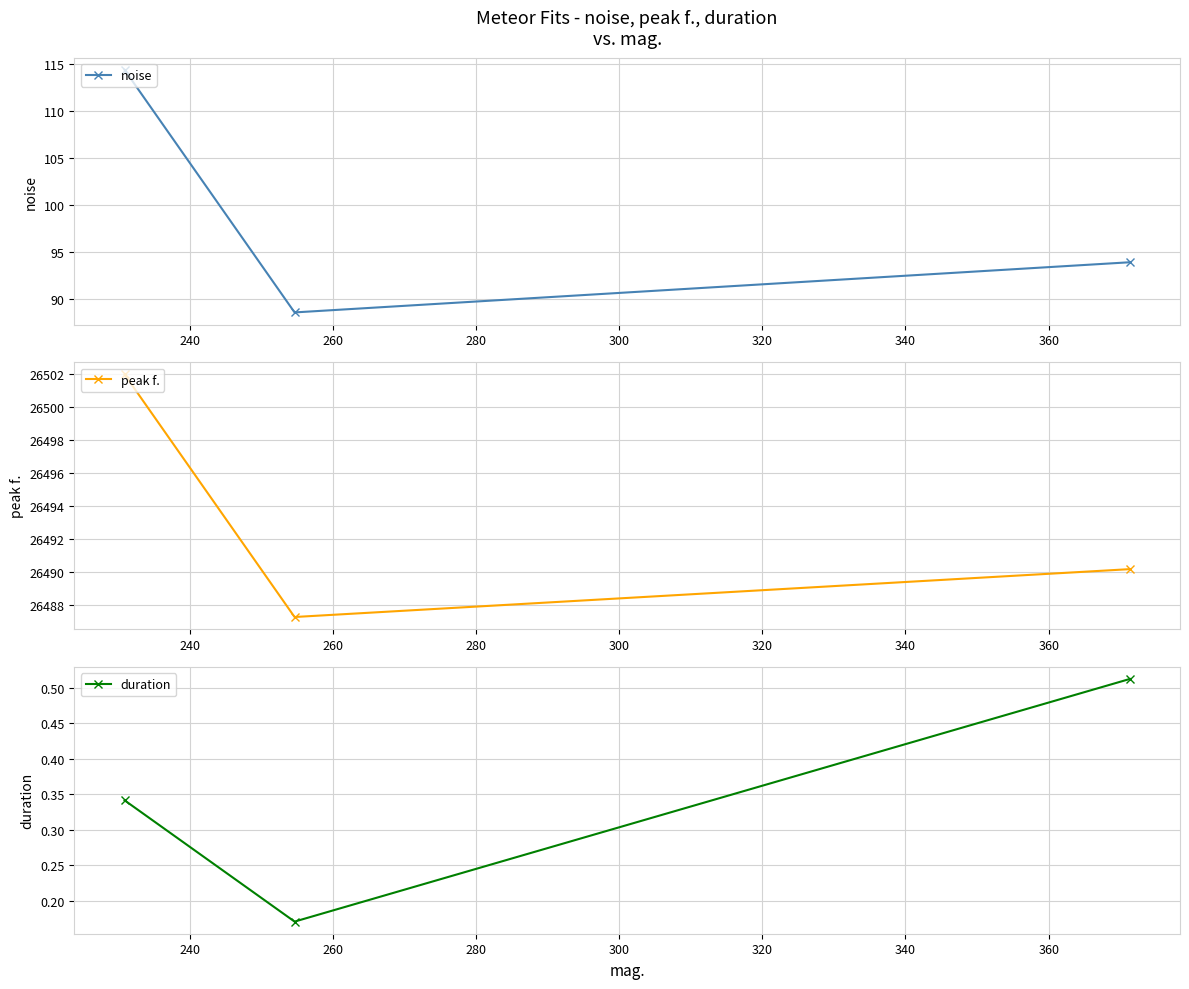

What is the value of the noise point at the 1st from the left?

114.4